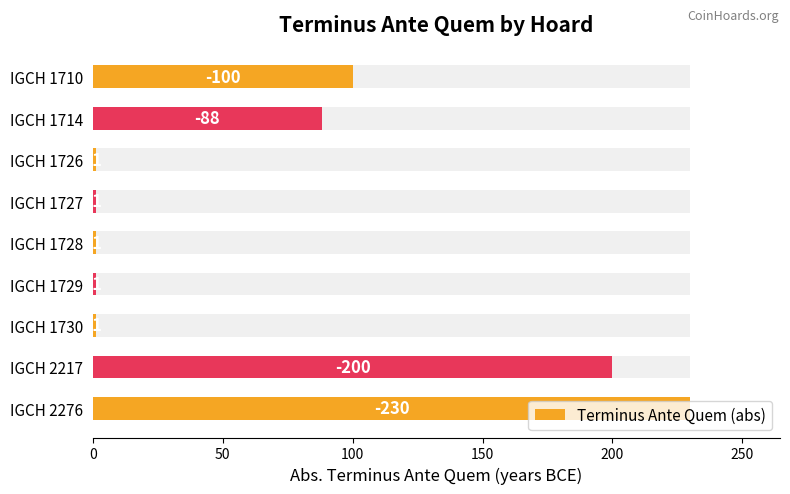

What position from the left is 0?

1